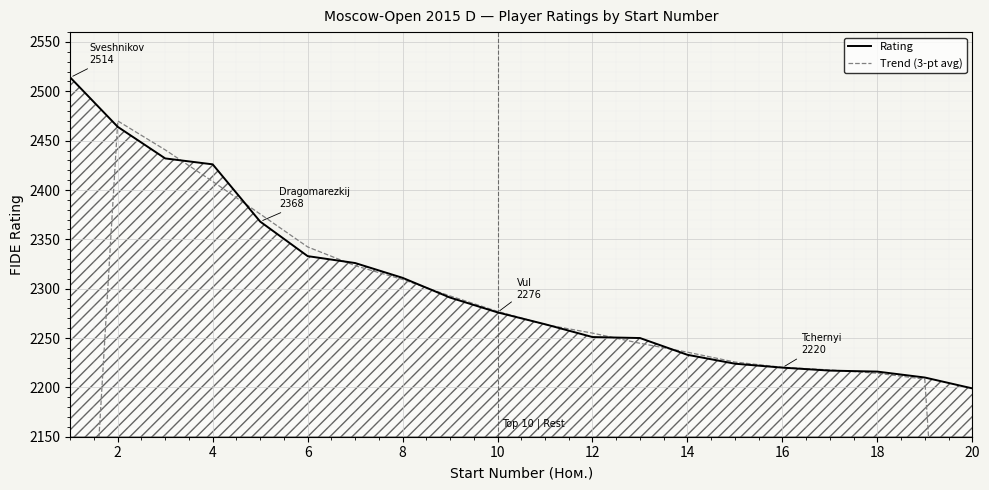

How many data points in Trend (3-pt avg) are above 2263?

10